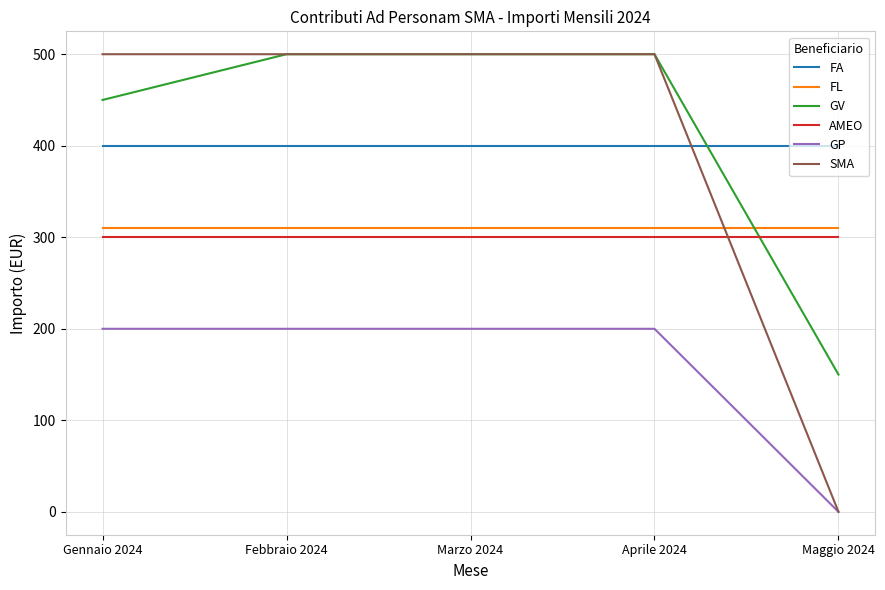

The value of FA at Marzo 2024 is 197. True or false?

False